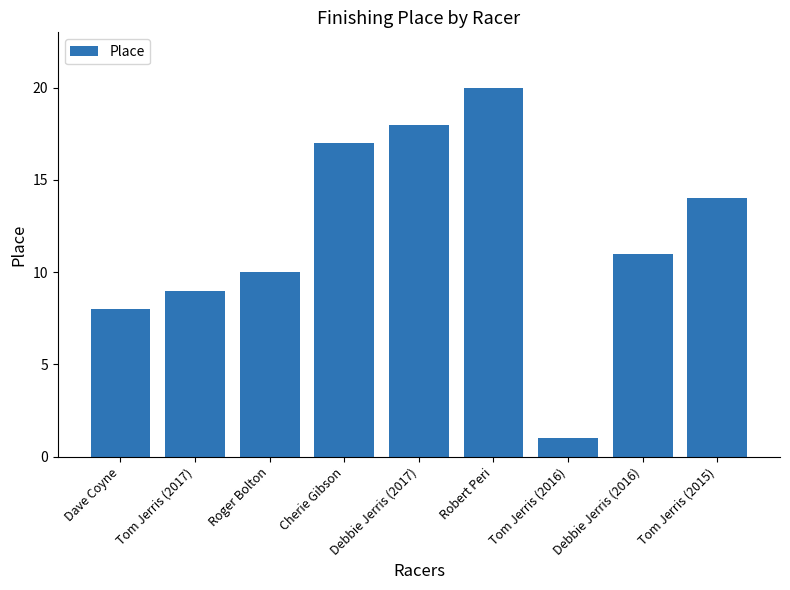

How many bars are there in total?

9